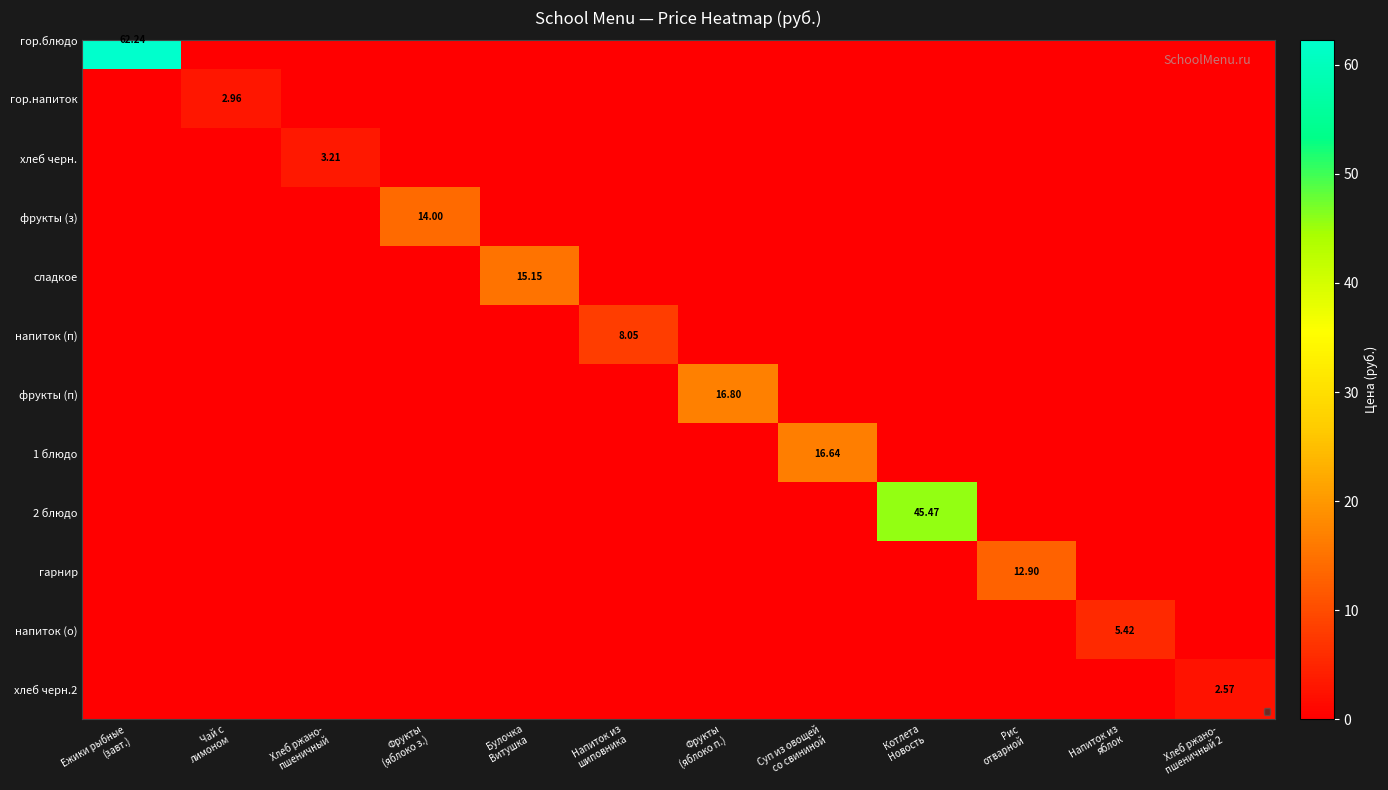

Which has a higher value, Котлета
Новость or Хлеб ржано-
пшеничный 2?

Хлеб ржано-
пшеничный 2